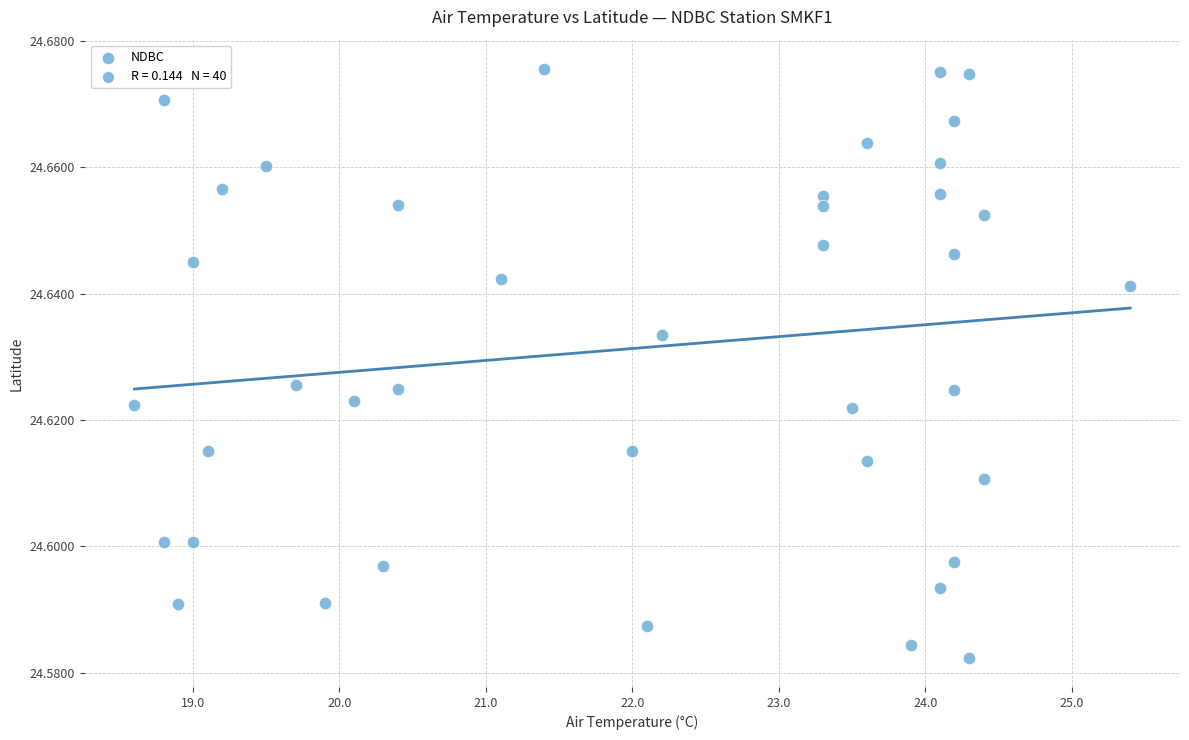

What is the range of X values (max minus min)?

6.8